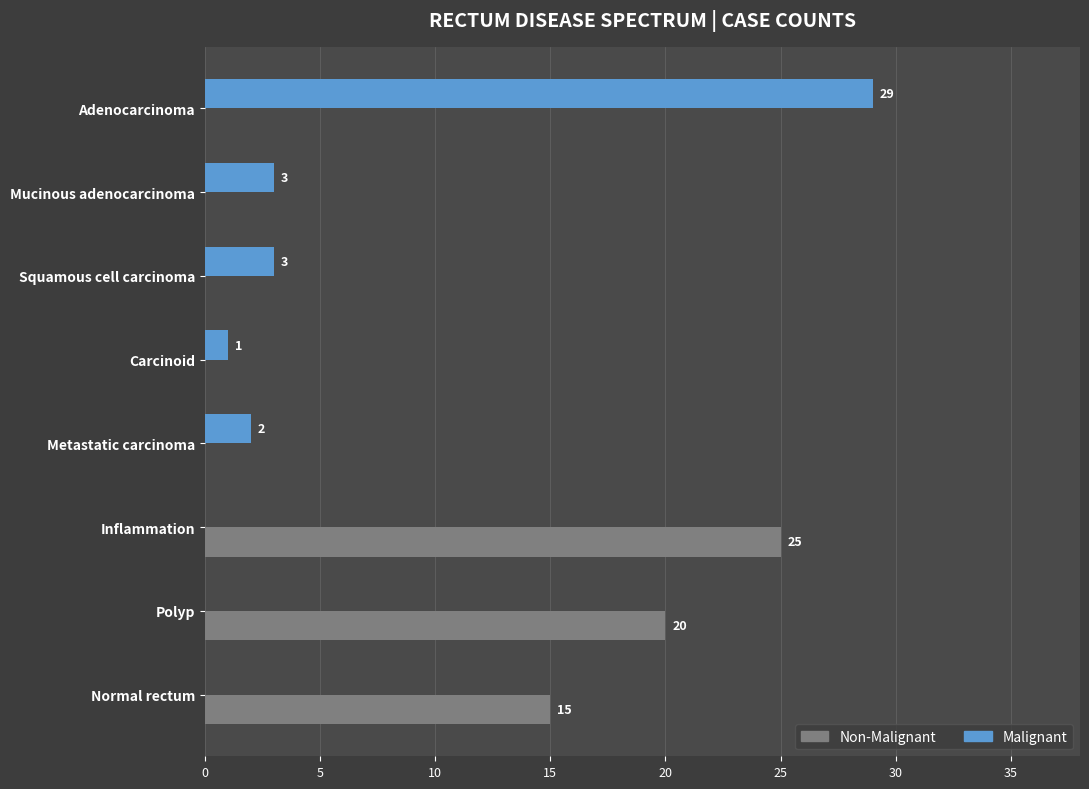

Count the Non-Malignant values in the range 0 to 20.

7